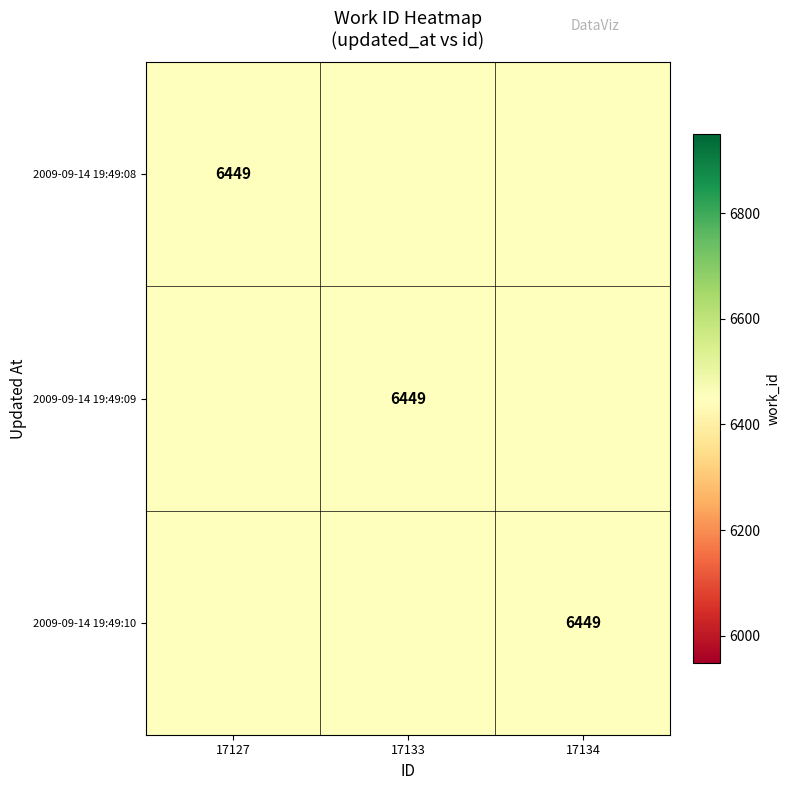

The 2009-09-14 19:49:10 series shows 2450 at 17134. True or false?

False